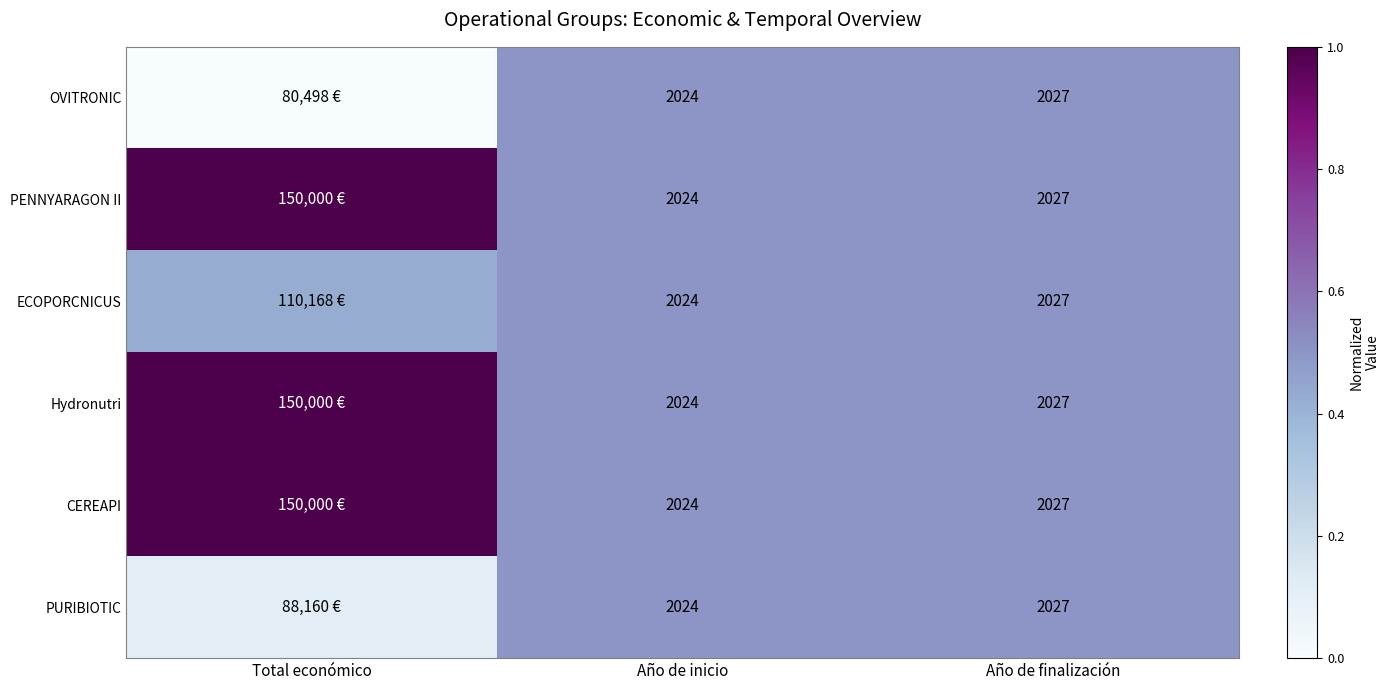

The value of PENNYARAGON II at Año de inicio is 0.7. True or false?

False